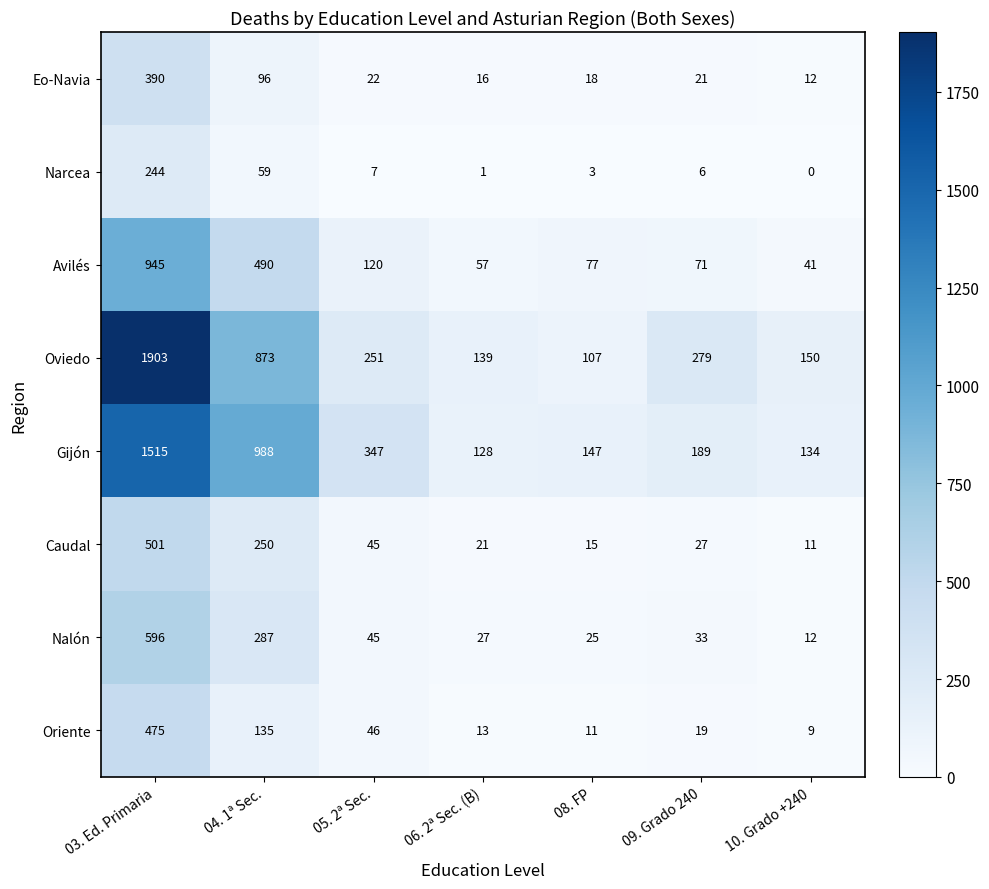

At which category is the sum across all series the highest?

03. Ed. Primaria